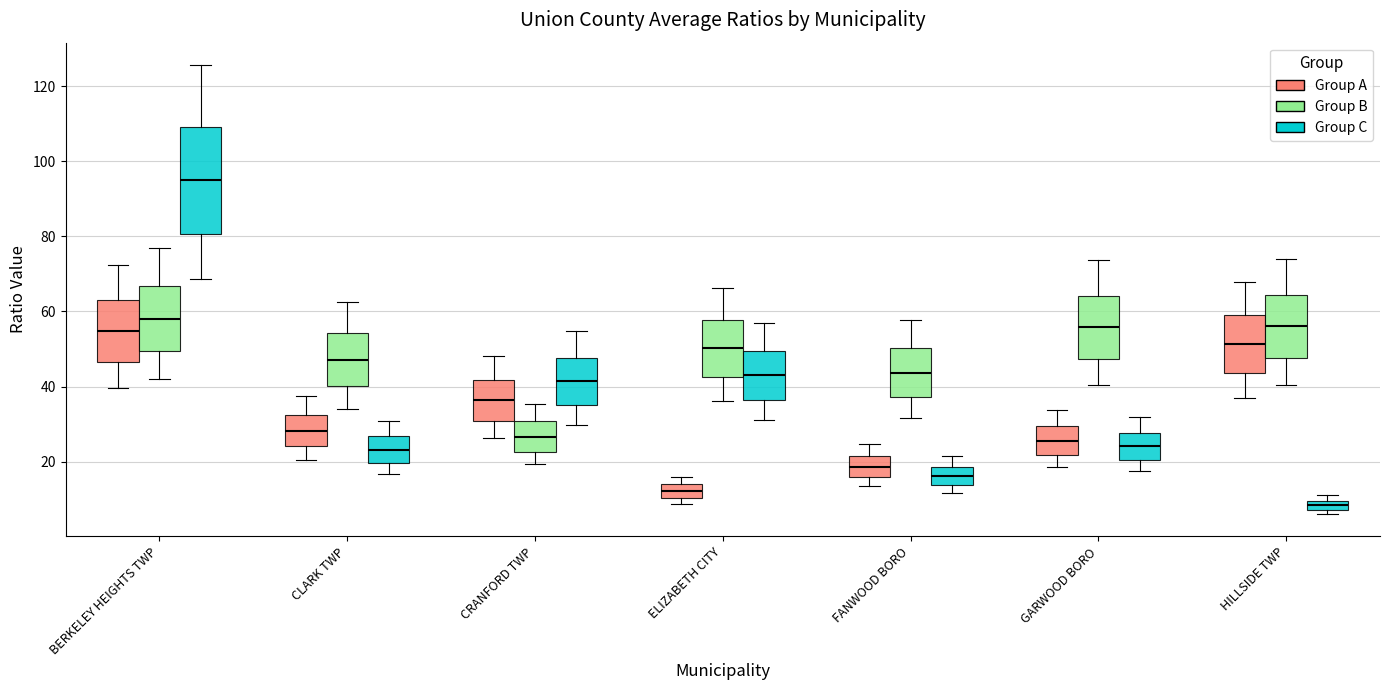

Which box has the lowest median line?

HILLSIDE TWP (Group C)